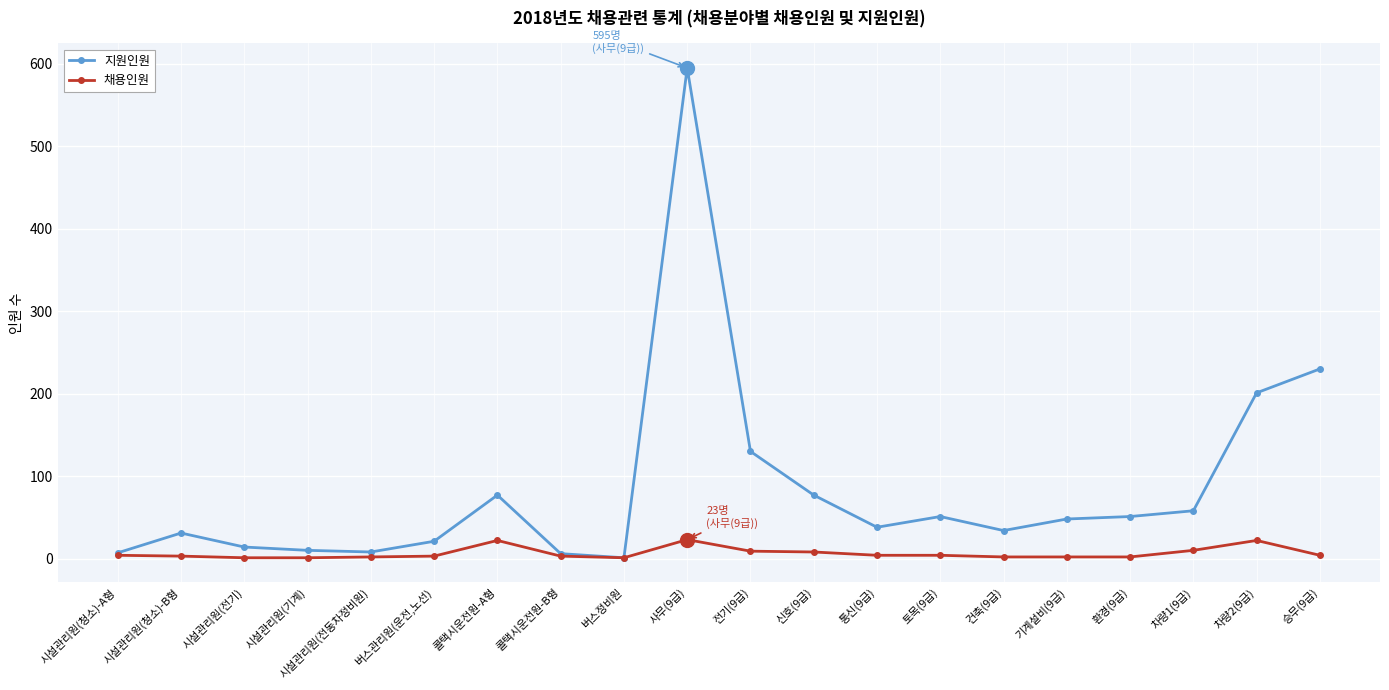

What is the highest value of the 지원인원 series?

595